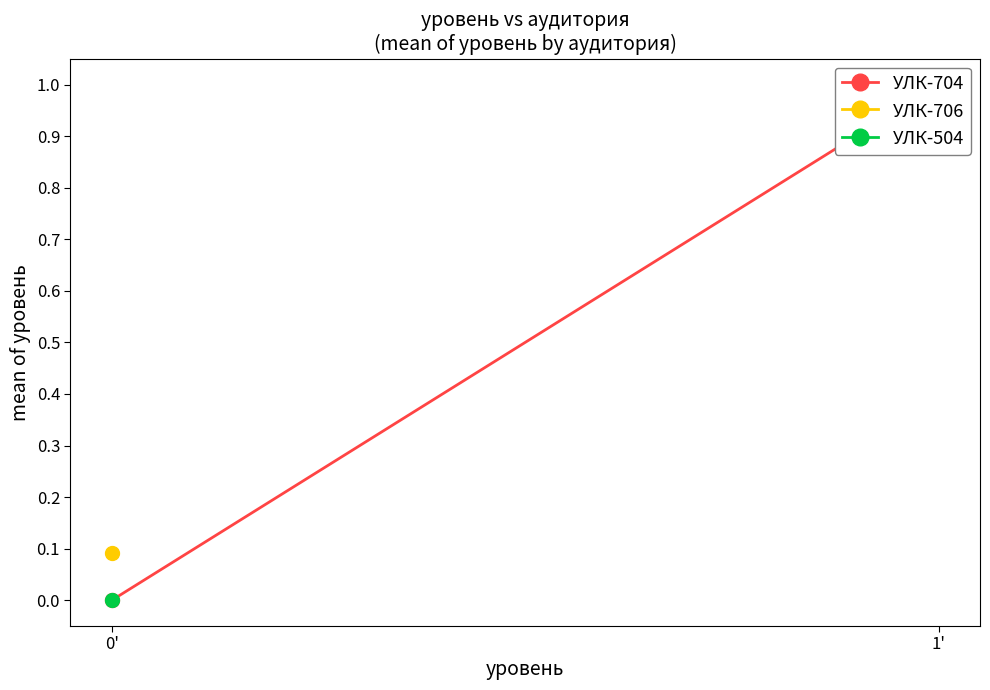

The chart shows a value of 1 at 1'. True or false?

True